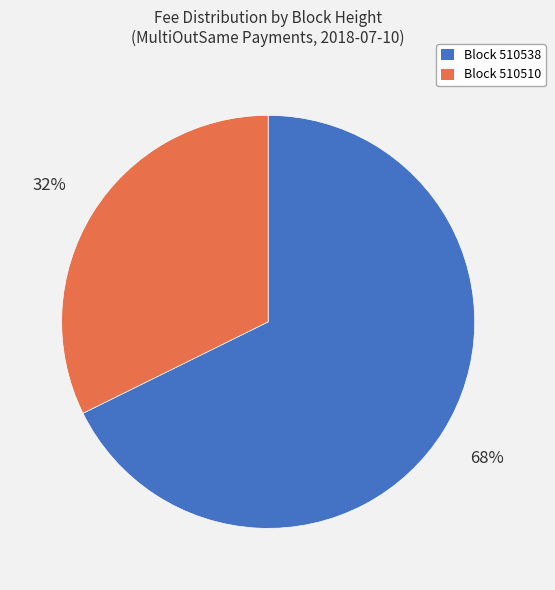

To the nearest percent, what is the average slice percentage?

50%